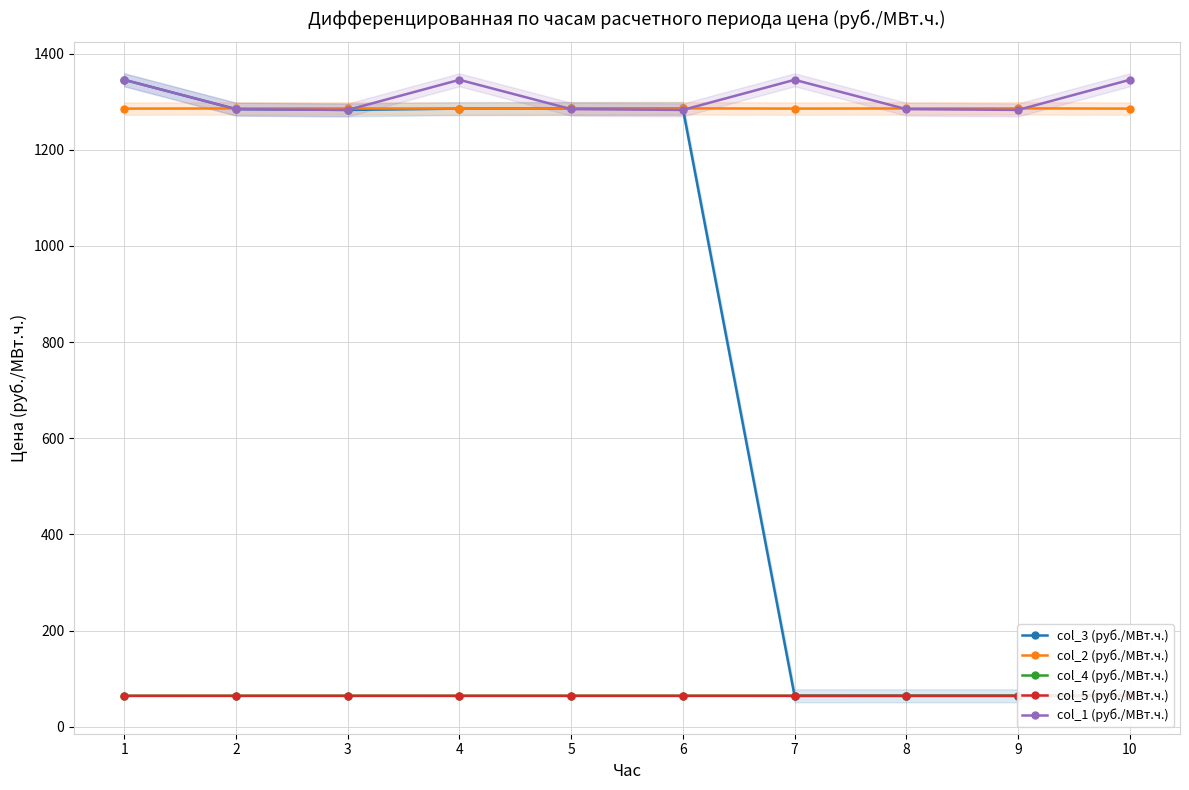

Read the col_1 (руб./МВт.ч.) value at 5.

1284.7